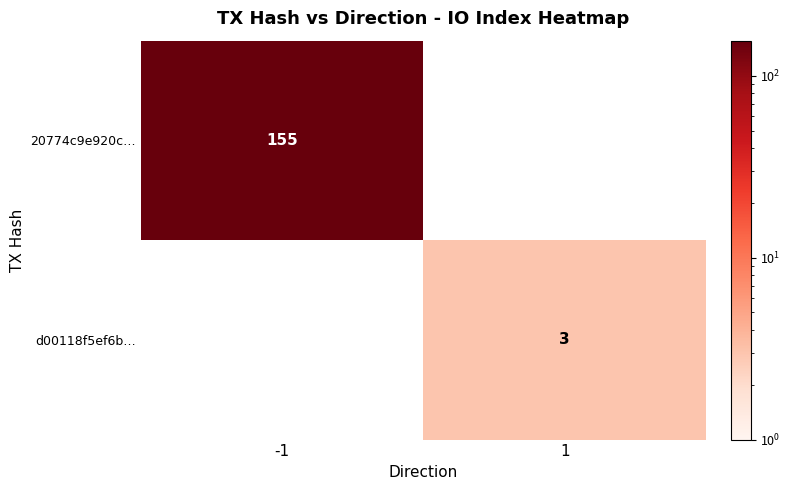

The d00118f5ef6b… series shows 1 at 1. True or false?

False